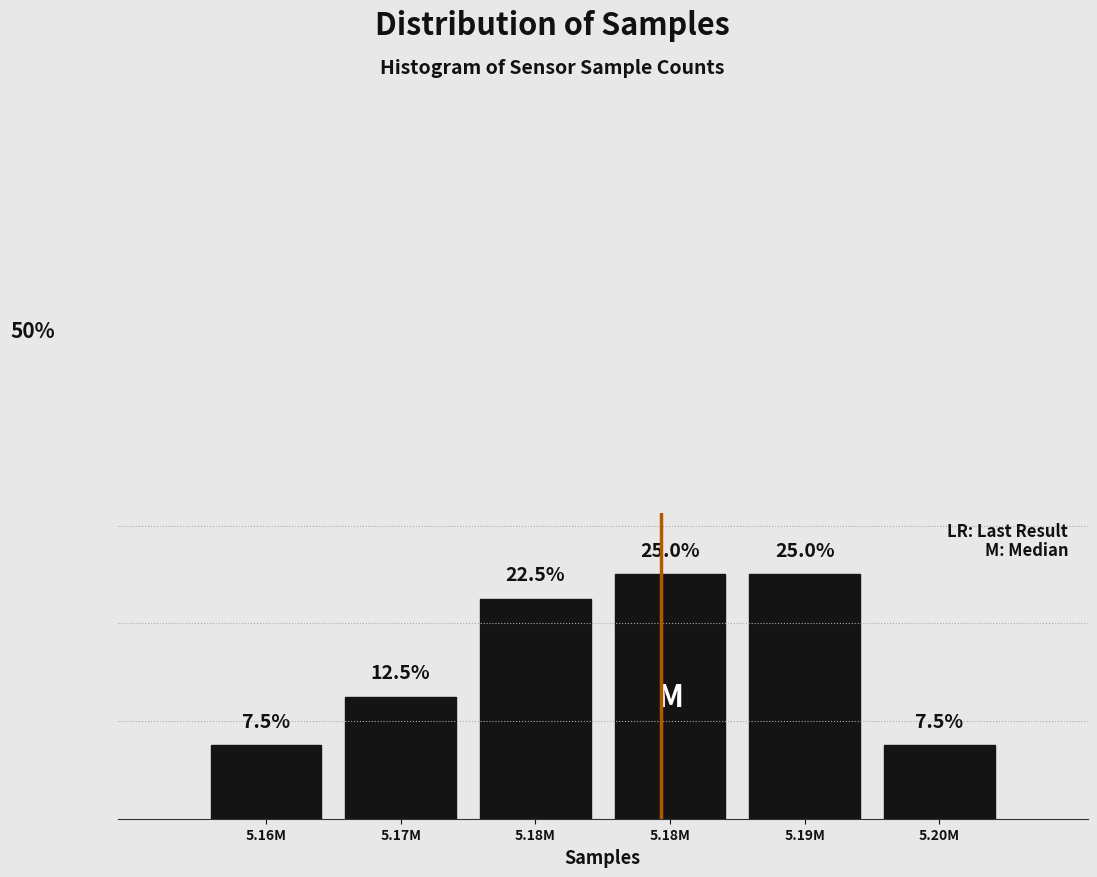

Does the chart contain any negative values?

No